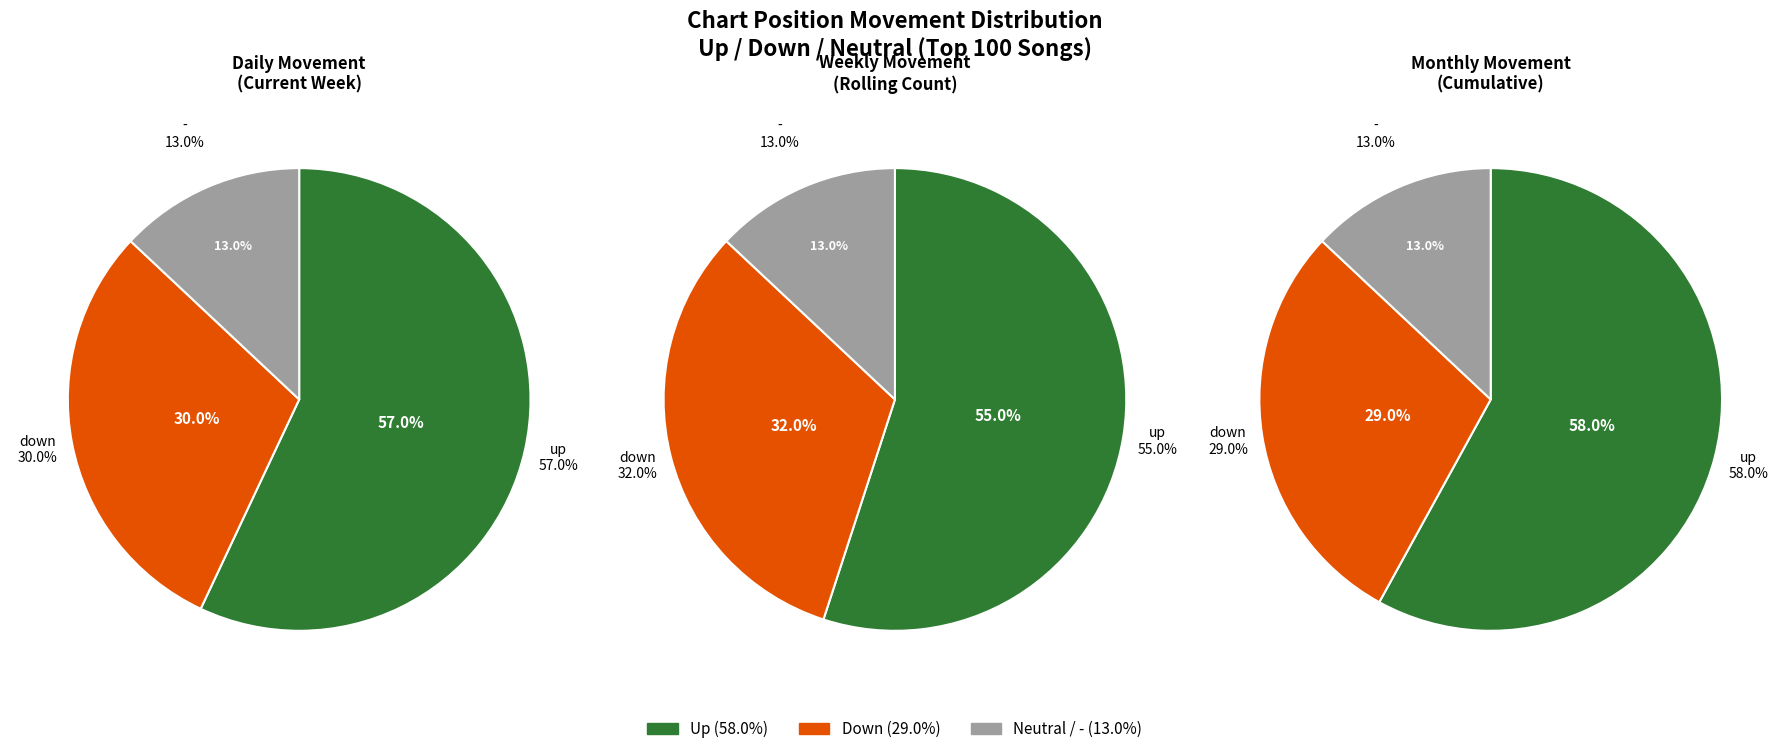

Which category accounts for the majority?

up